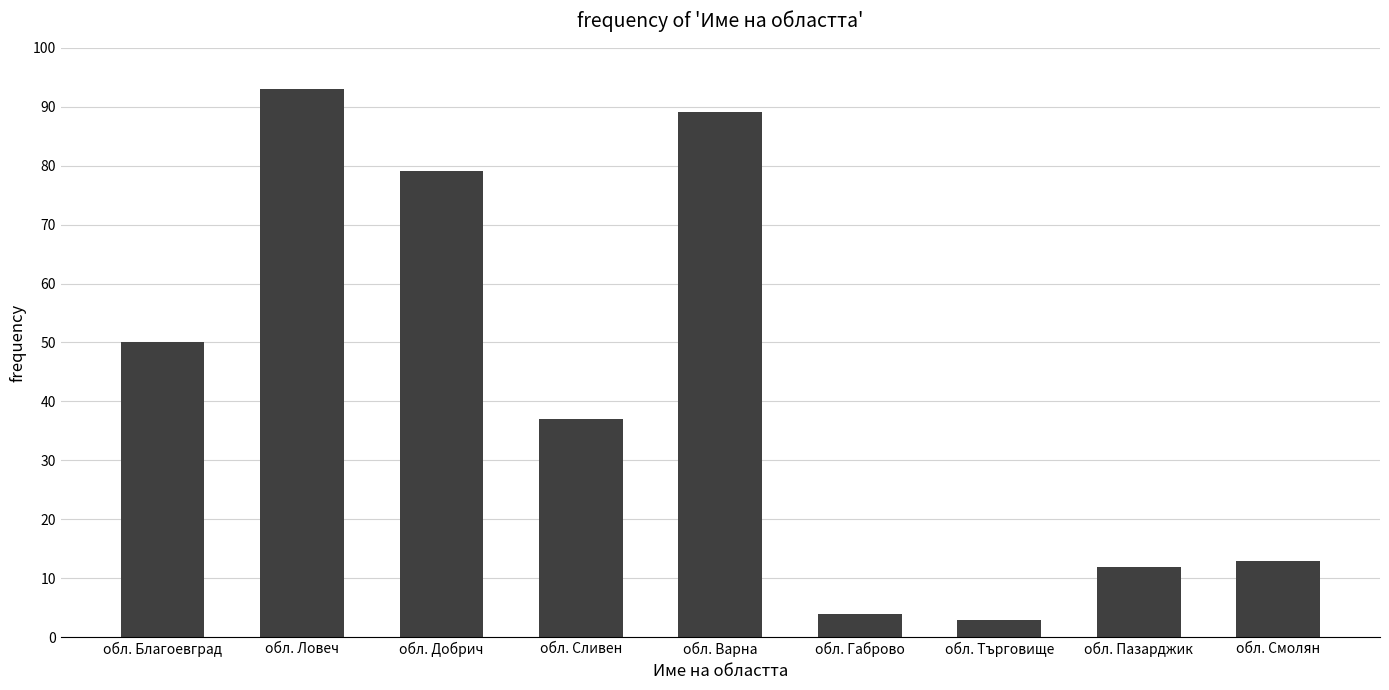

Reading left to right, list all the values displayed in this chart.

50	93	79	37	89	4	3	12	13